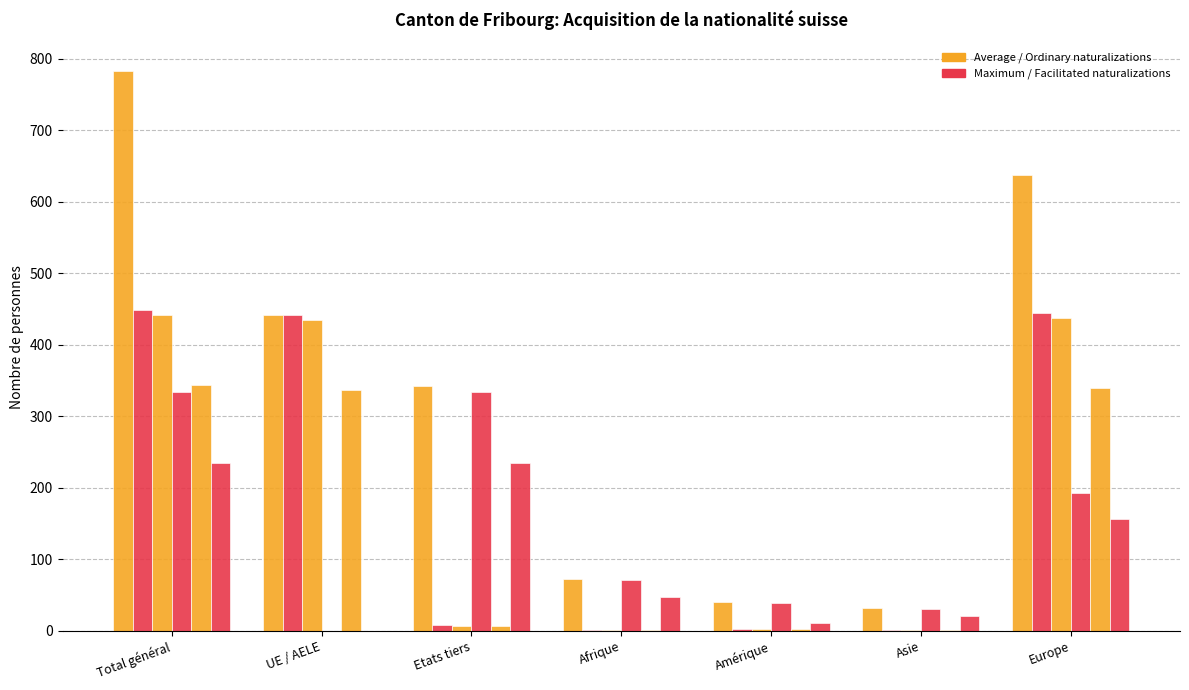

How many groups of bars are there?

7